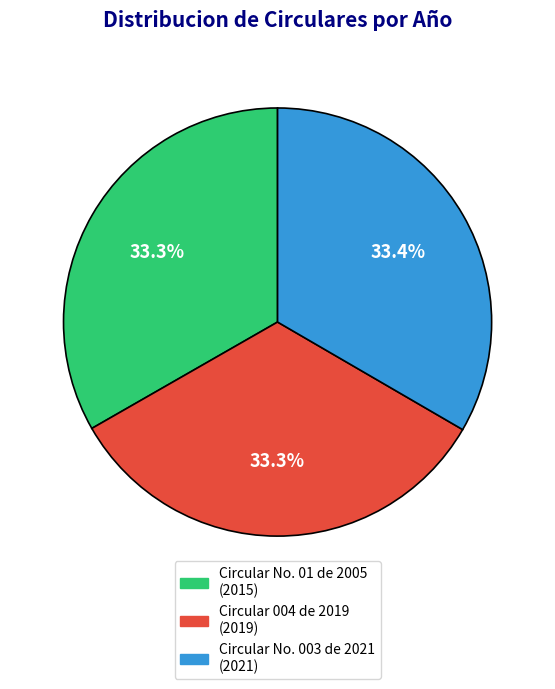

How many segments does this pie chart have?

3